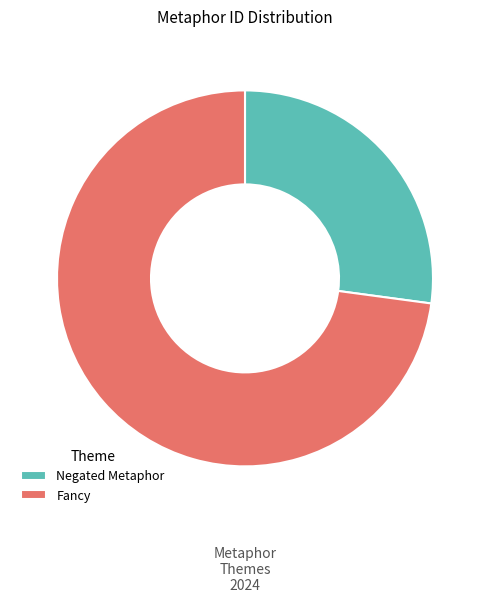

Which category has the biggest portion of the pie?

Fancy